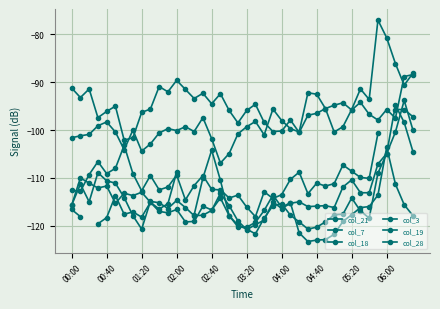

Where is col_28 nearest to the value -113?

23